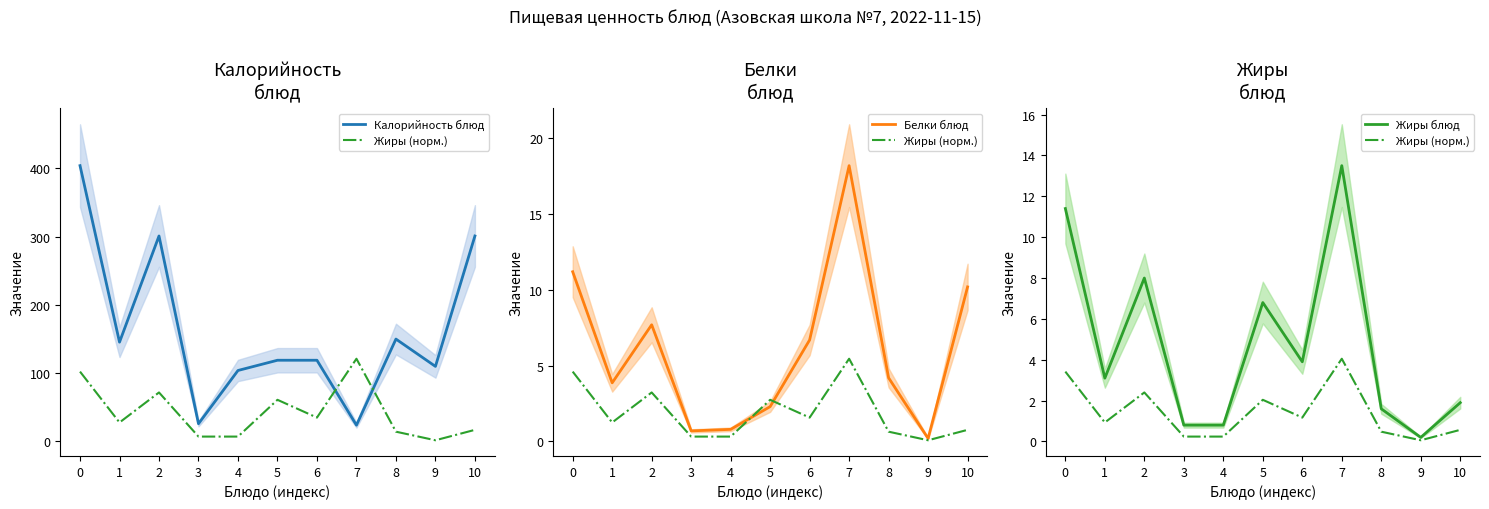

What is the average value of the Калорийность блюд series?

163.9